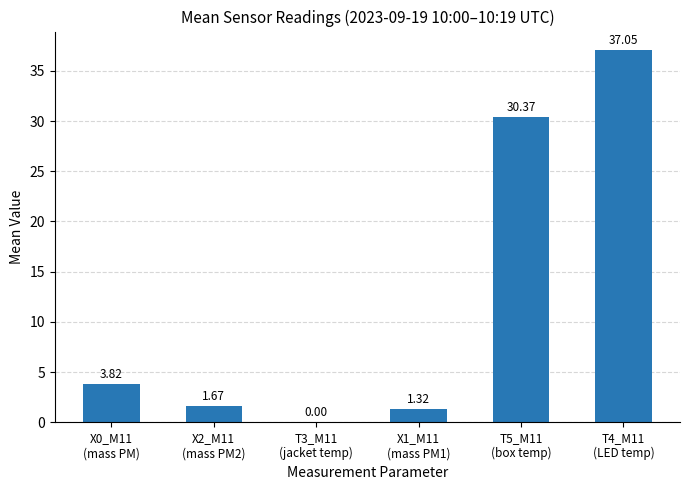

What is the sum of all values?

74.2